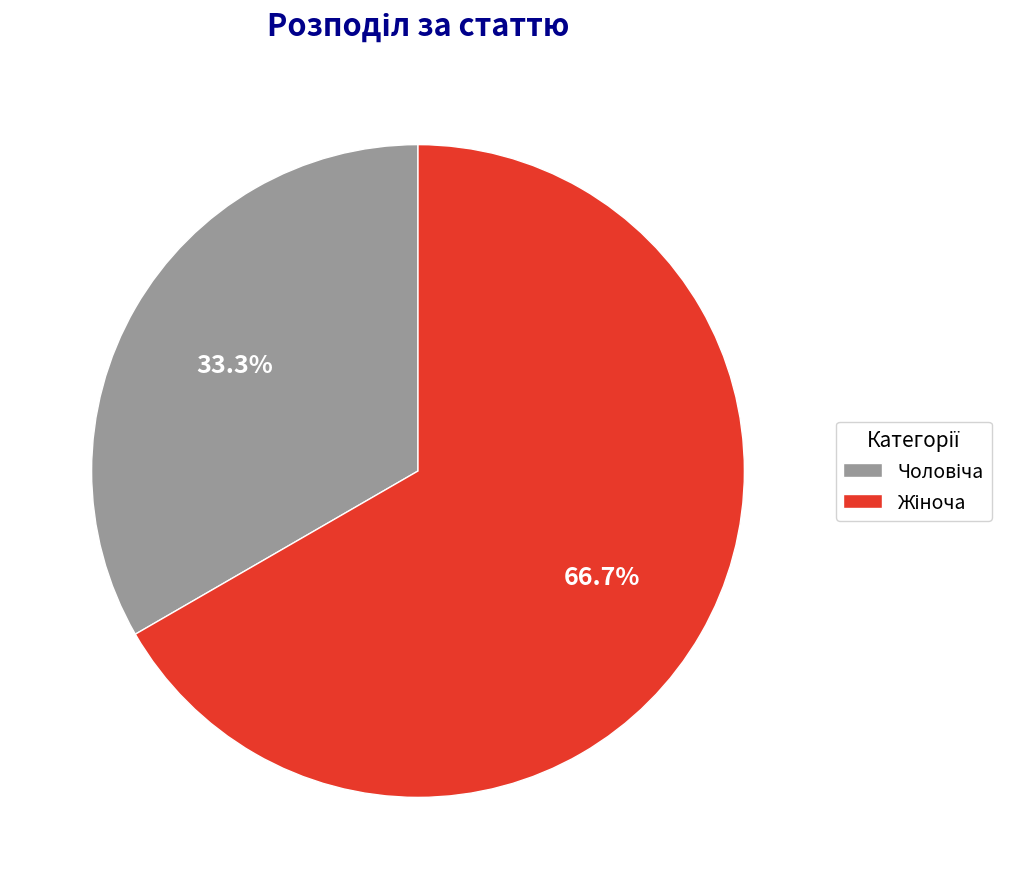

Is there any slice that represents more than half of the pie?

Yes